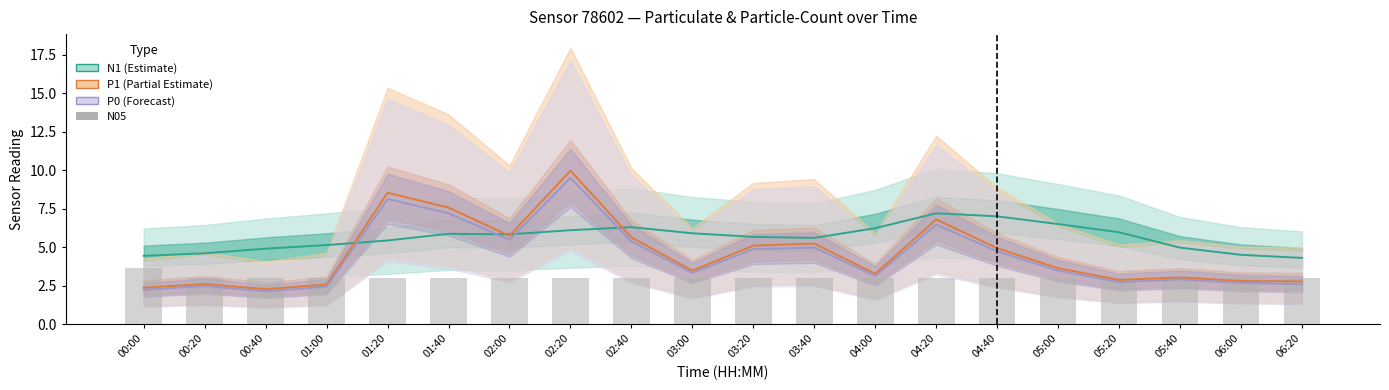

Approximately how many times larger is the value at 00:40 compared to 05:20?

1.0